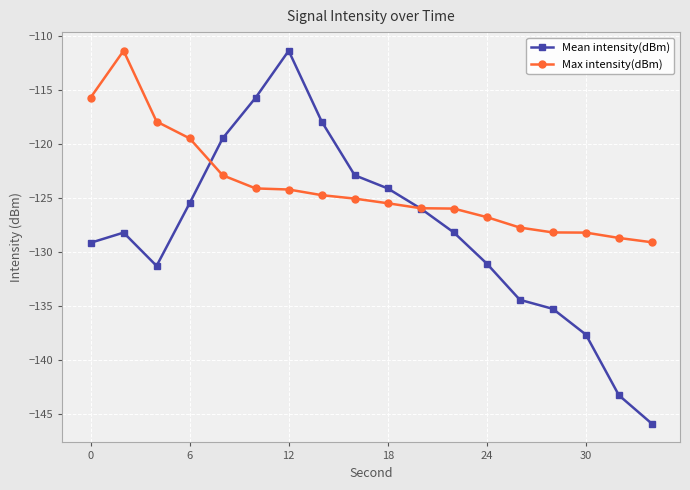

What is the difference between the second highest and second lowest values in the Mean intensity(dBm) series?

27.5